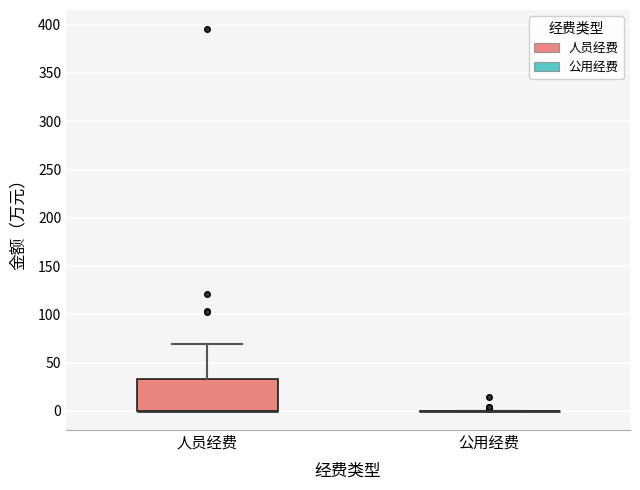

Reading left to right, transcribe this box plot: for each box, give where its median line is, the range the box spans, and where its two whiskers end, as read against the y-axis. The values are not printed on the chart, so give them approximately, as read against the axis.

人员经费: median 0 (drawn on the box's lower edge), box 0 to 35, whiskers 0 to 70
公用经费: box collapsed to a line at 0, whiskers 0 to 0